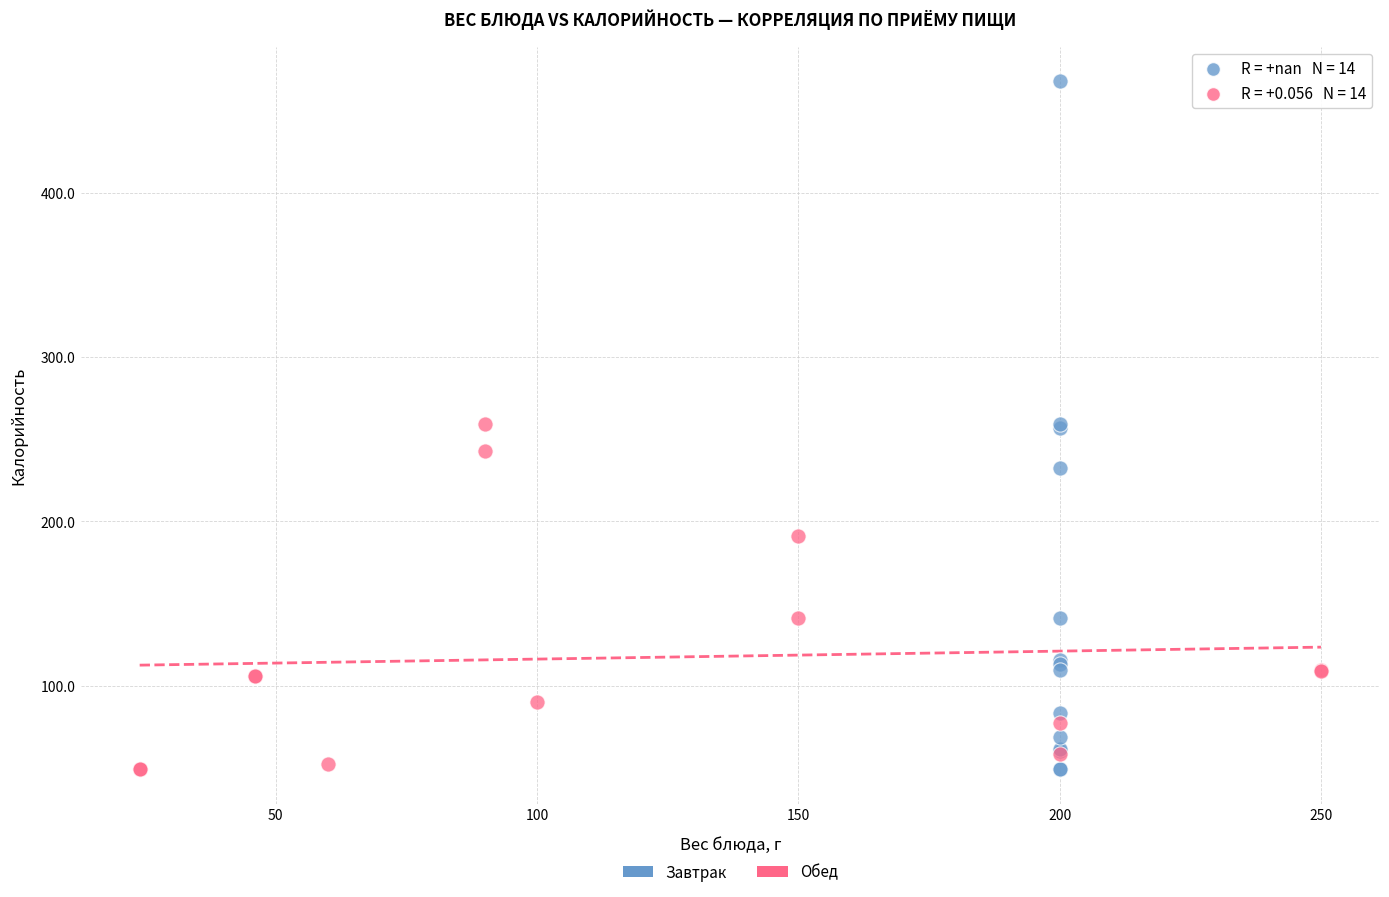

Which series reaches the maximum Y coordinate?

Завтрак